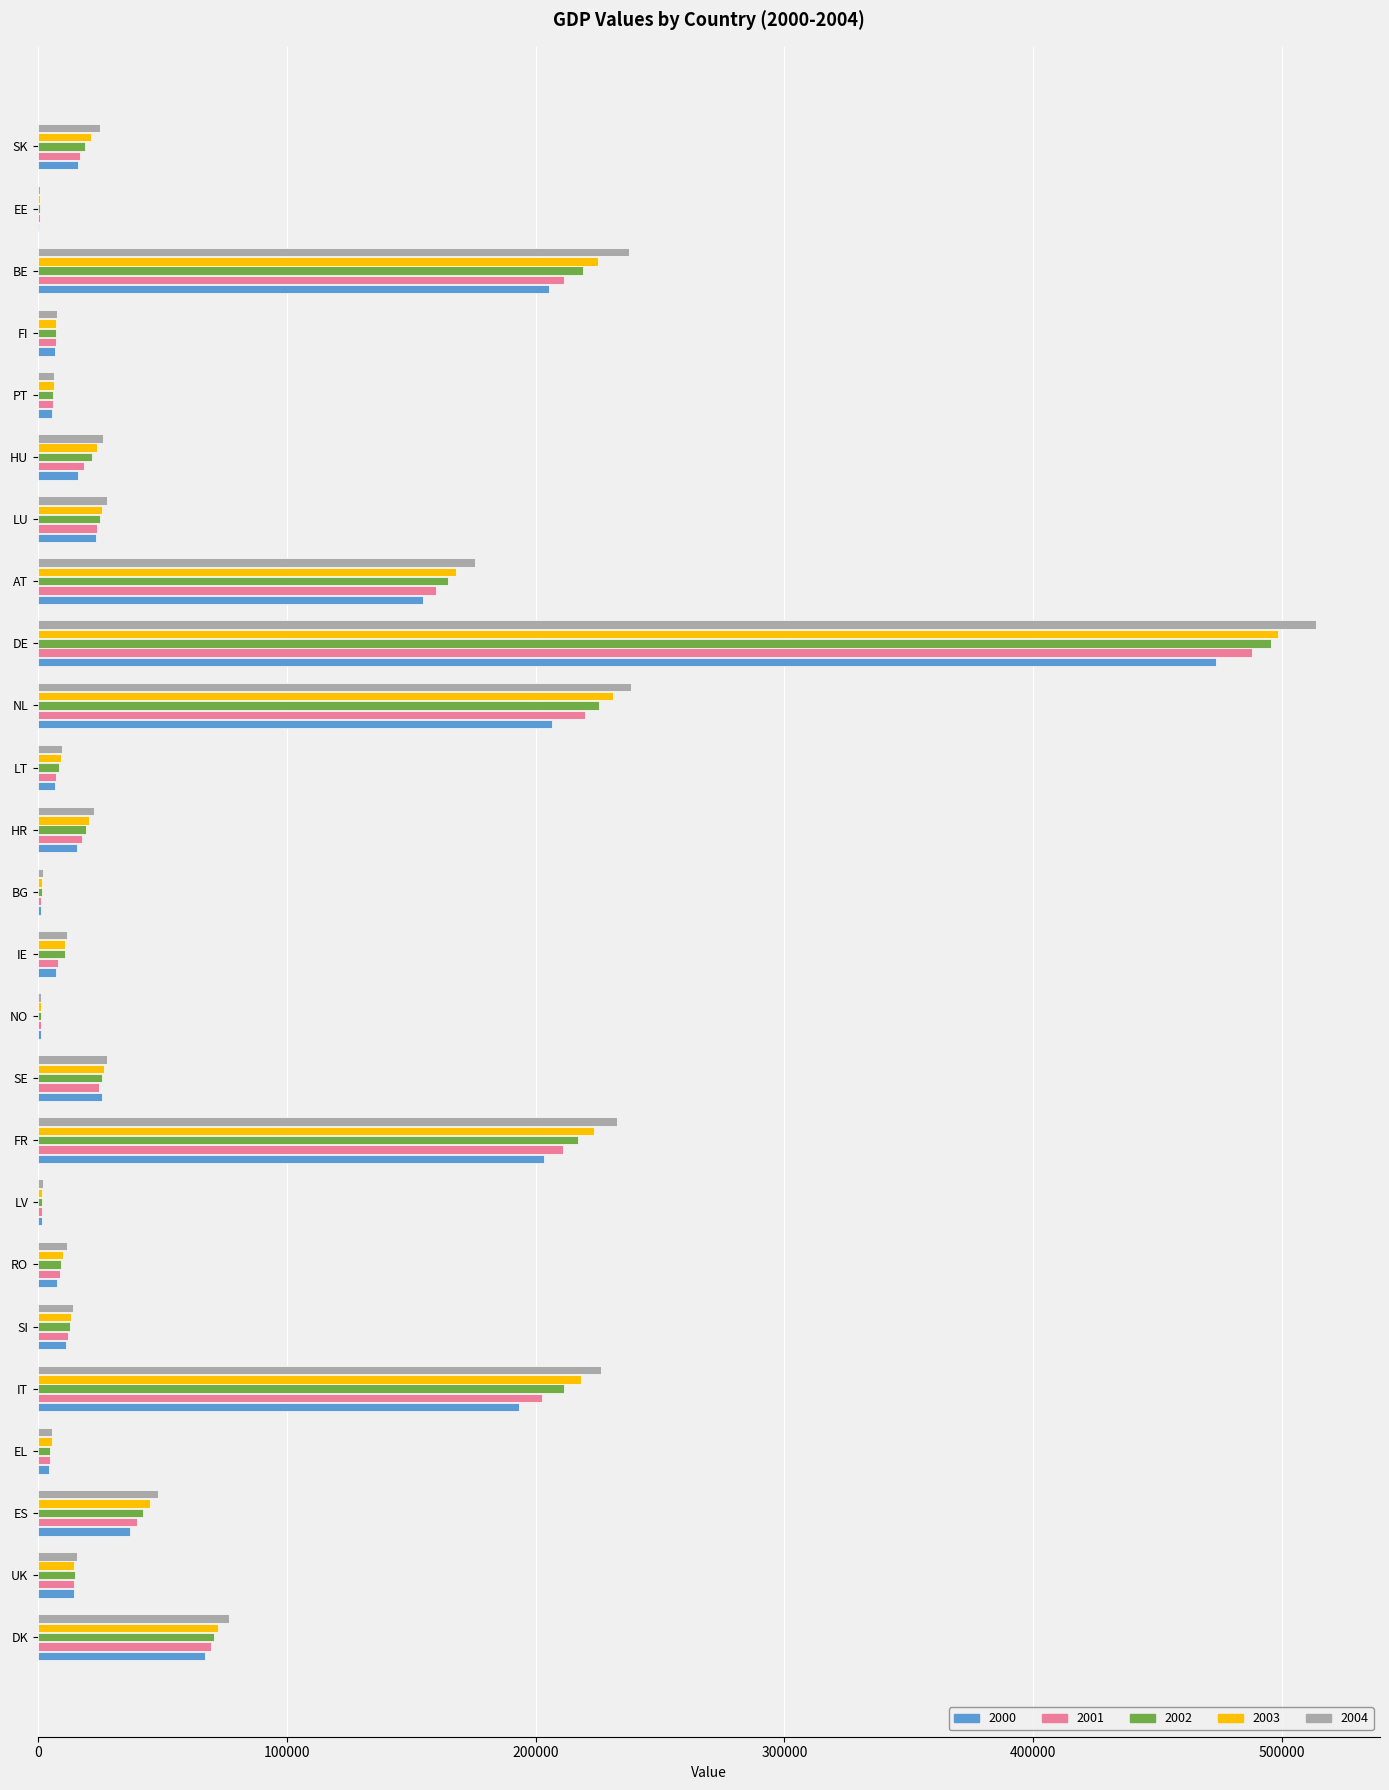

How many values in the 2000 series exceed 15858?

13